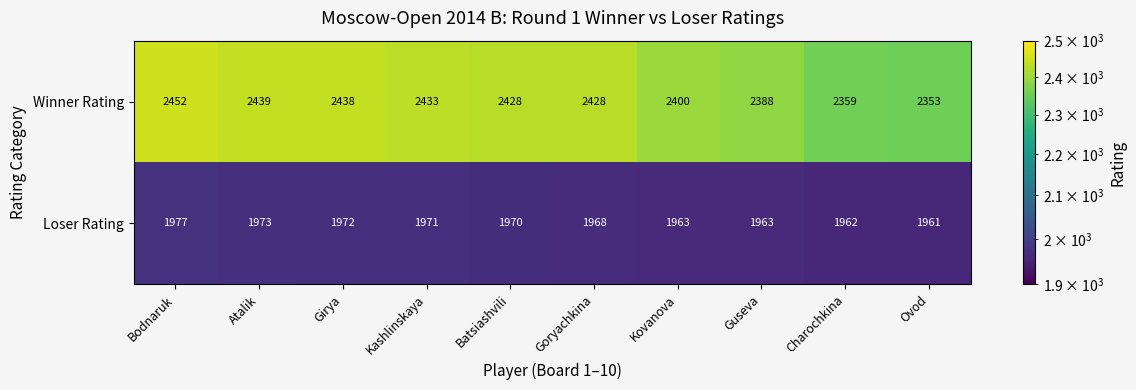

At which label does Winner Rating first exceed 2428?

Bodnaruk